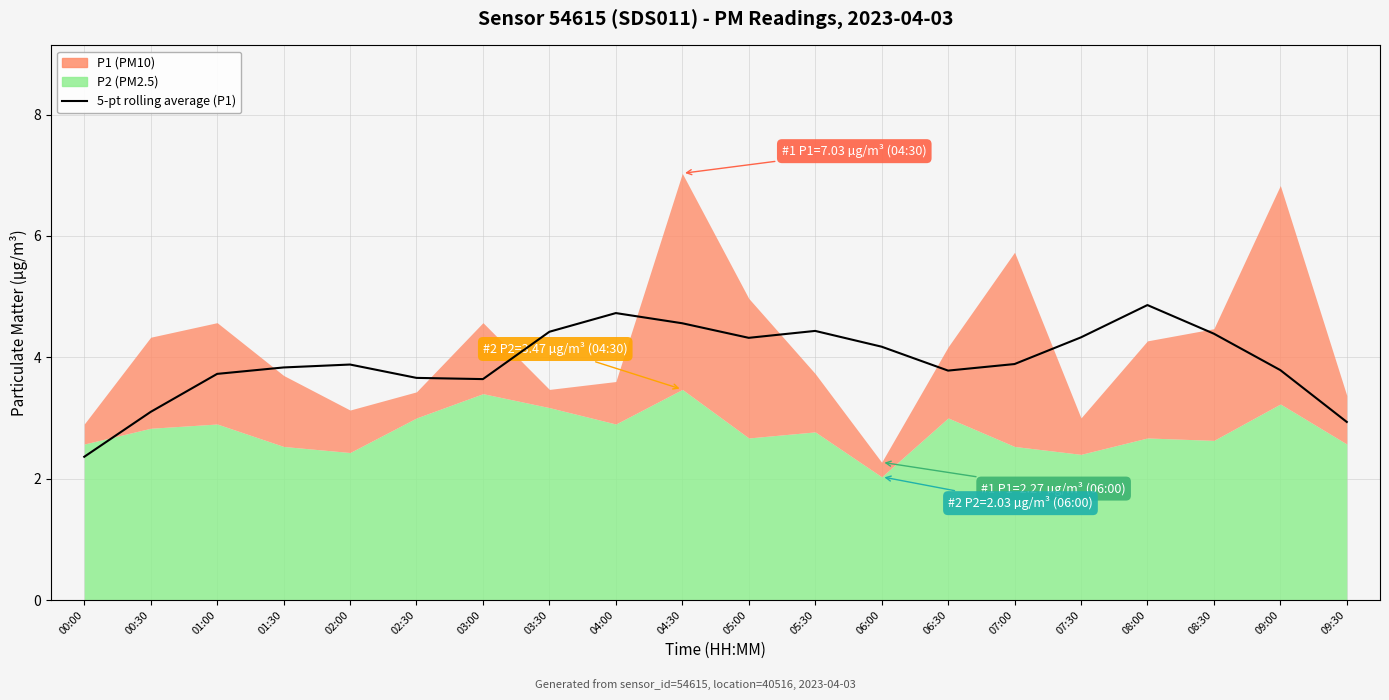

The value at 02:30 is 1.2. True or false?

False